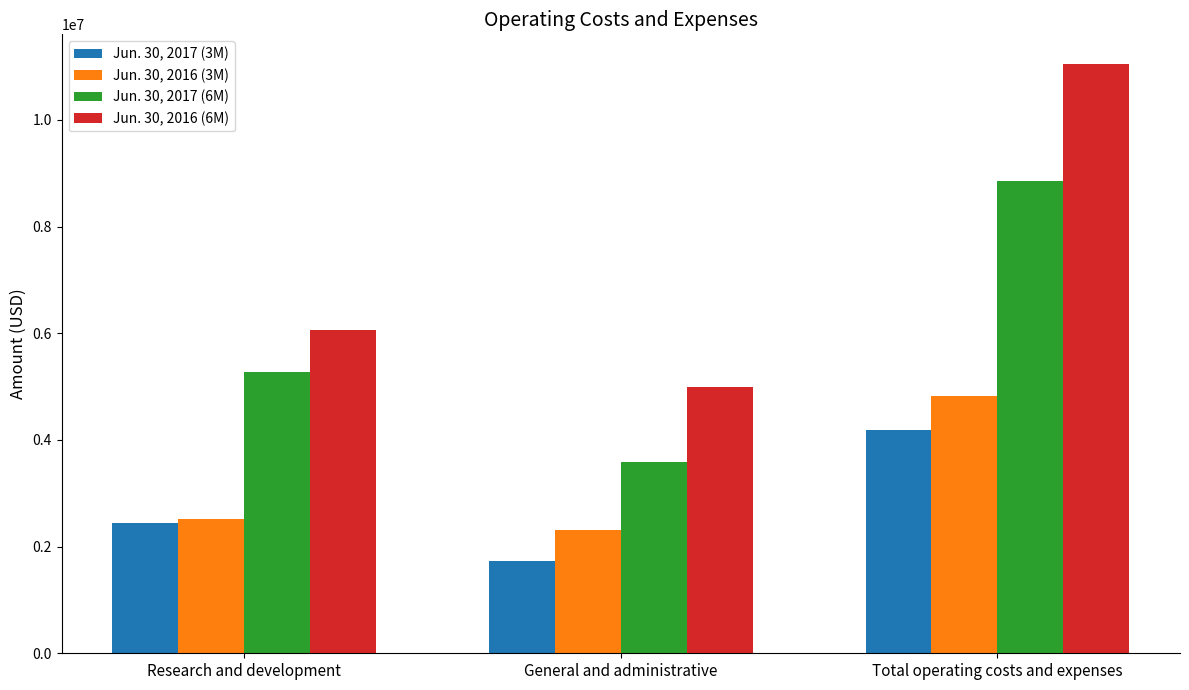

What is the sum of the Jun. 30, 2017 (6M) values at Total operating costs and expenses and General and administrative?

12456604